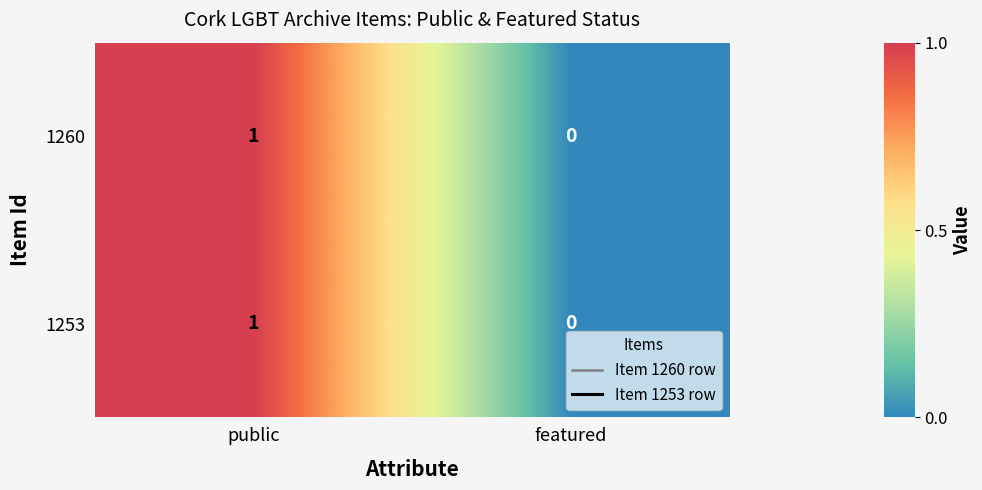

At which label does 1260 reach its minimum?

featured